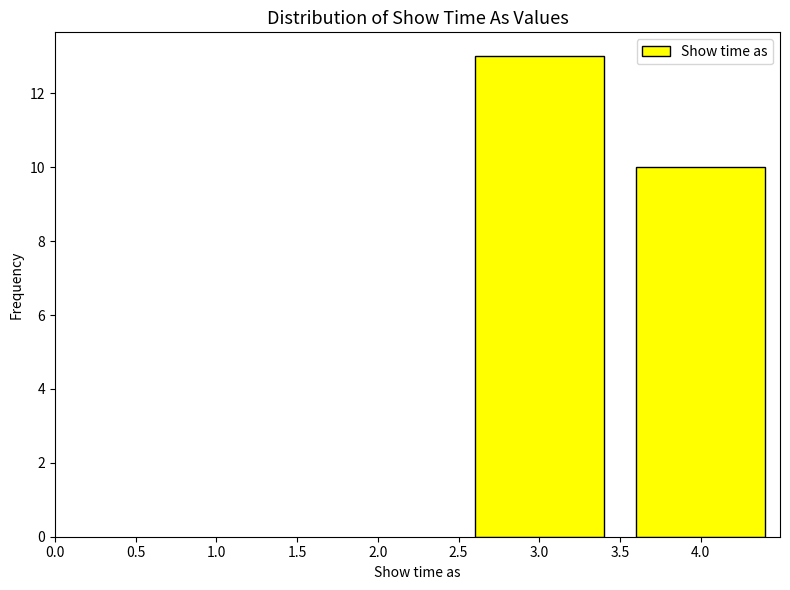

Reading left to right, what are all the values shown in this chart?

13	10